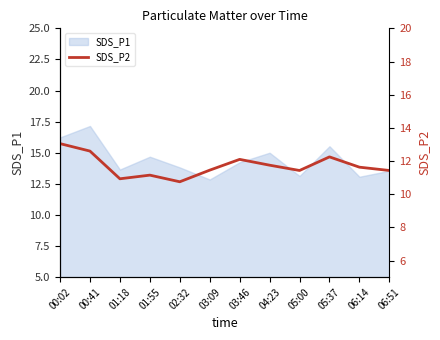

What is the sum of all values?

140.5